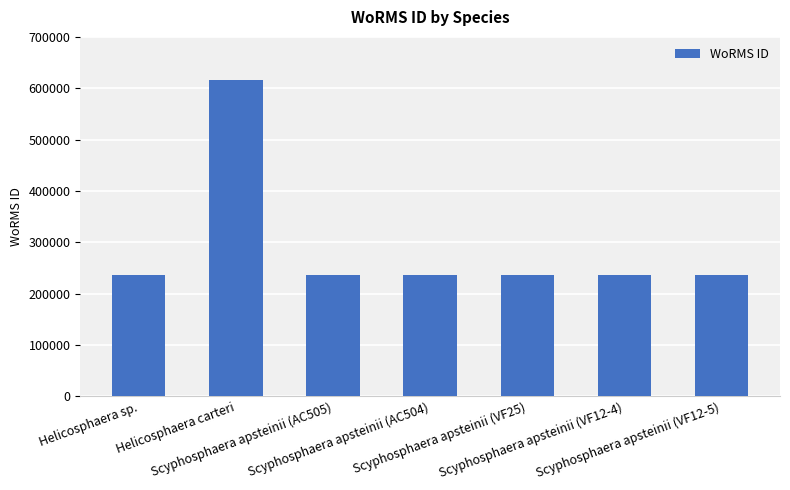

Read the value at Scyphosphaera apsteinii (VF12-4).

235975